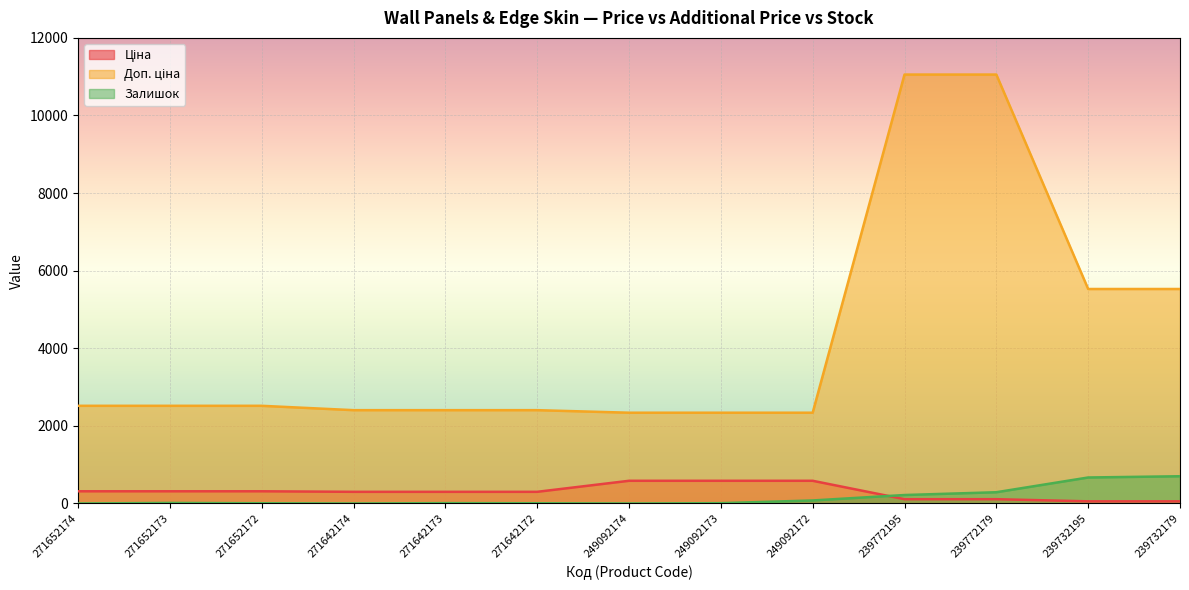

Reading left to right, what are all the values shown in this chart?

Ціна: 271652174=314.7	271652173=314.7	271652172=314.7	271642174=300.6	271642173=300.6	271642172=300.6	249092174=584.9	249092173=584.9	249092172=584.9	239772195=110.5	239772179=110.5	239732195=55.3	239732179=55.3
Доп. ціна: 271652174=2517.5	271652173=2517.5	271652172=2517.5	271642174=2405.2	271642173=2405.2	271642172=2405.2	249092174=2339.7	249092173=2339.7	249092172=2339.7	239772195=11055.0	239772179=11055.0	239732195=5528.0	239732179=5528.0
Залишок: 271652174=0.0	271652173=14.0	271652172=6.0	271642174=0.0	271642173=9.0	271642172=6.0	249092174=0.0	249092173=8.0	249092172=78.0	239772195=218.0	239772179=290.0	239732195=670.0	239732179=702.0